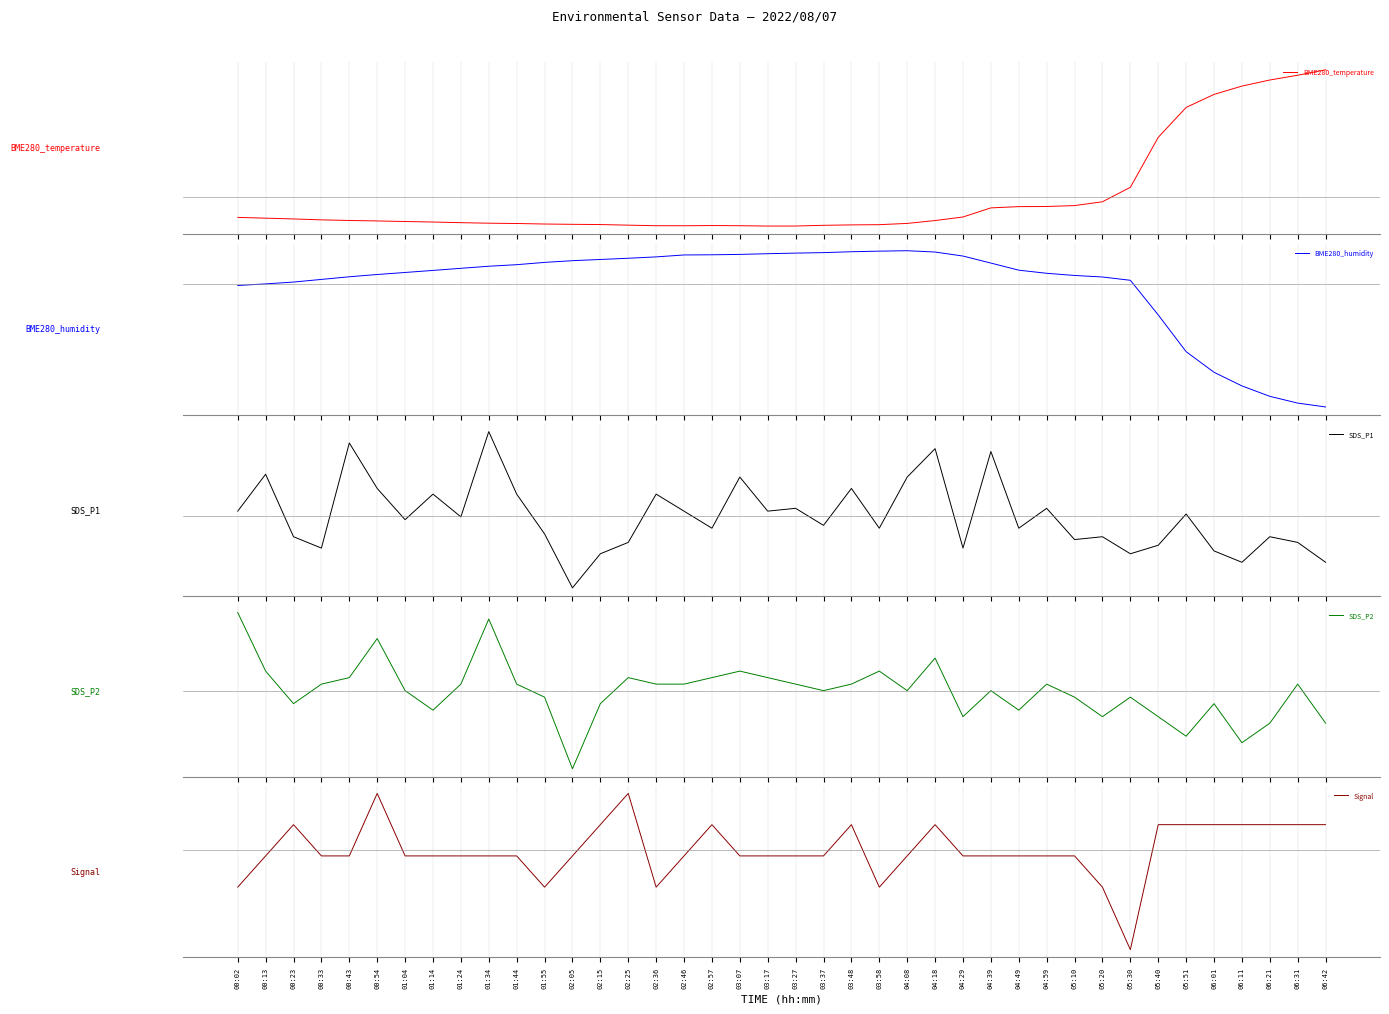

How many values in the SDS_P2 series exceed 0?

24